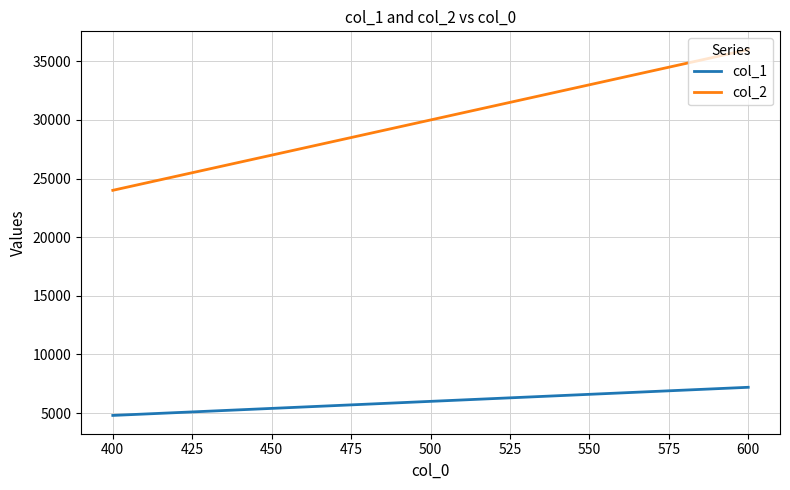

The value of col_2 at 600 is 58944. True or false?

False